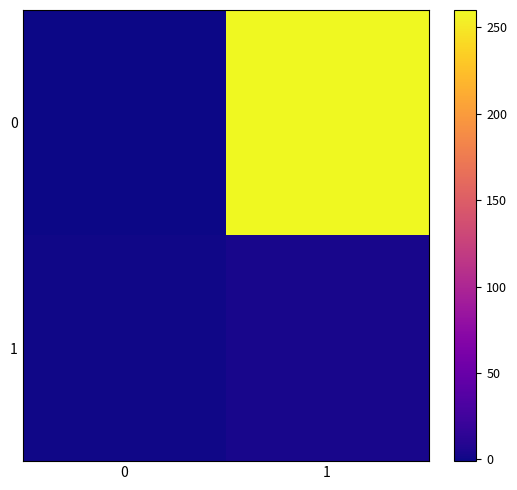

How many series are shown in this chart?

2